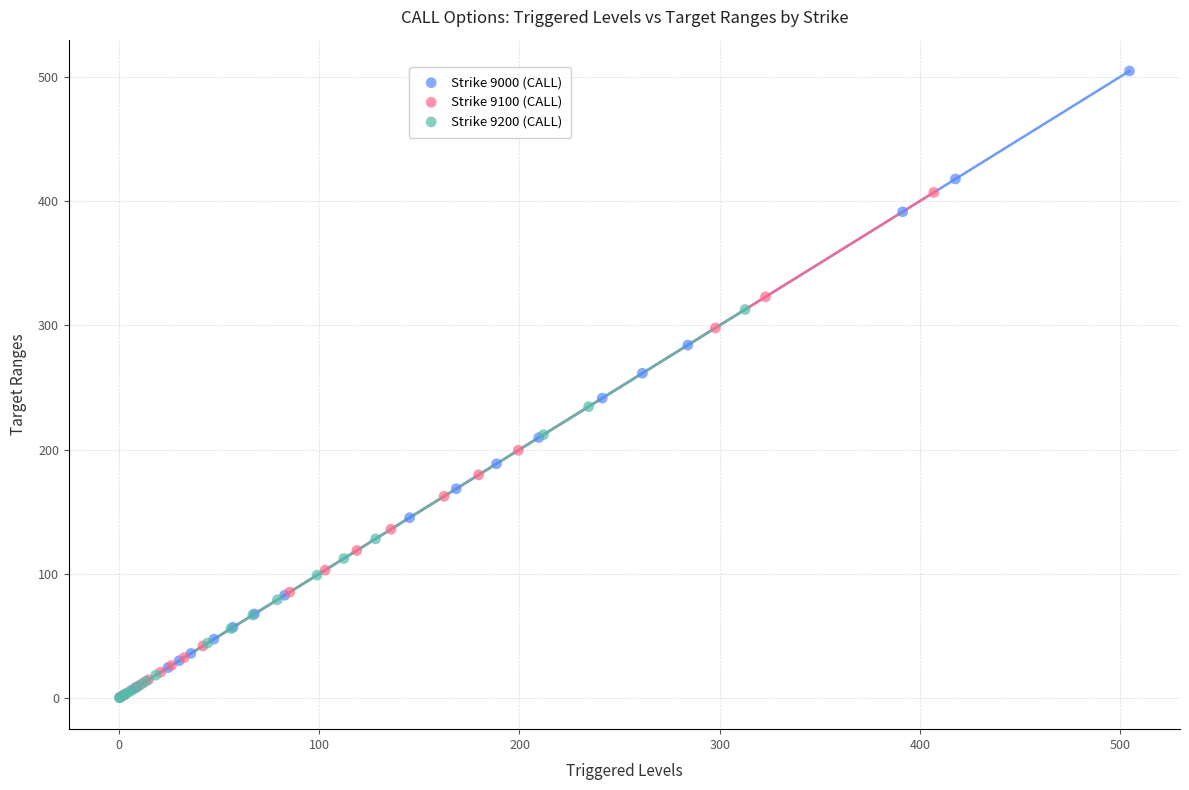

Which series reaches the maximum Y coordinate?

Strike 9000 (CALL)